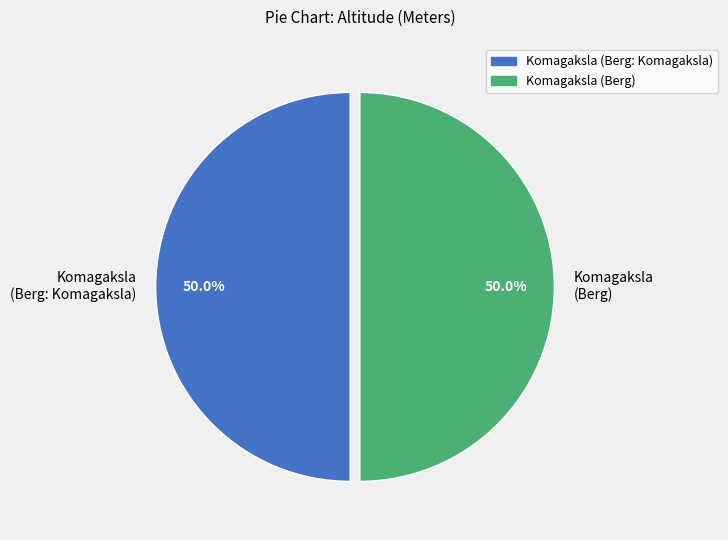

Approximately how many times larger is the value at Komagaksla (Berg) compared to Komagaksla (Berg: Komagaksla)?

1.0